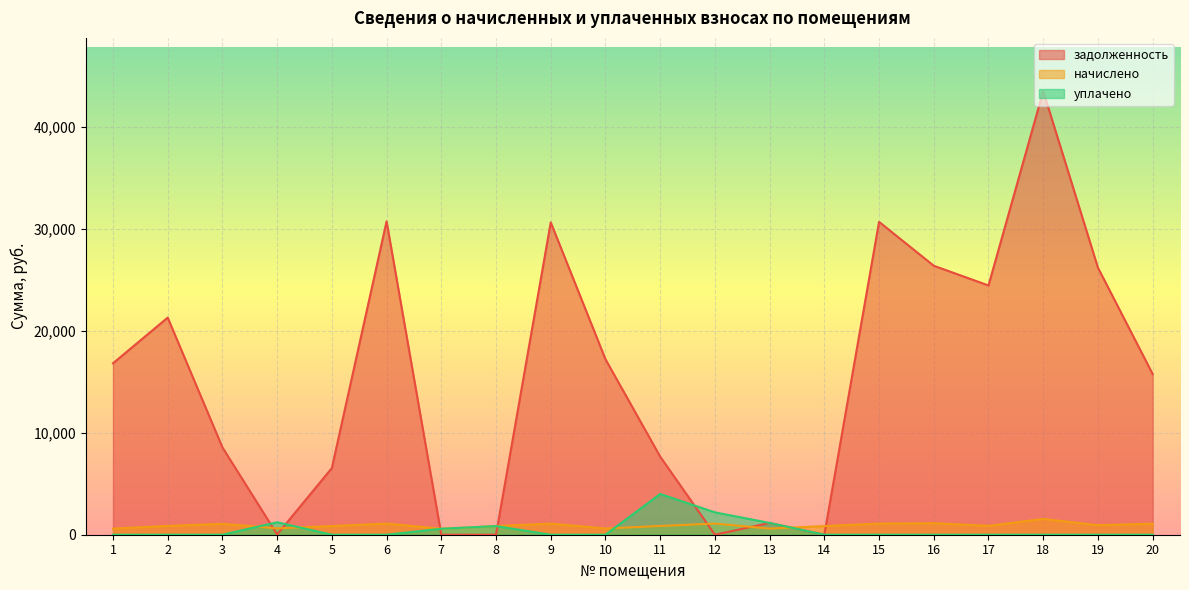

Which series has the largest total across all categories?

задолженность